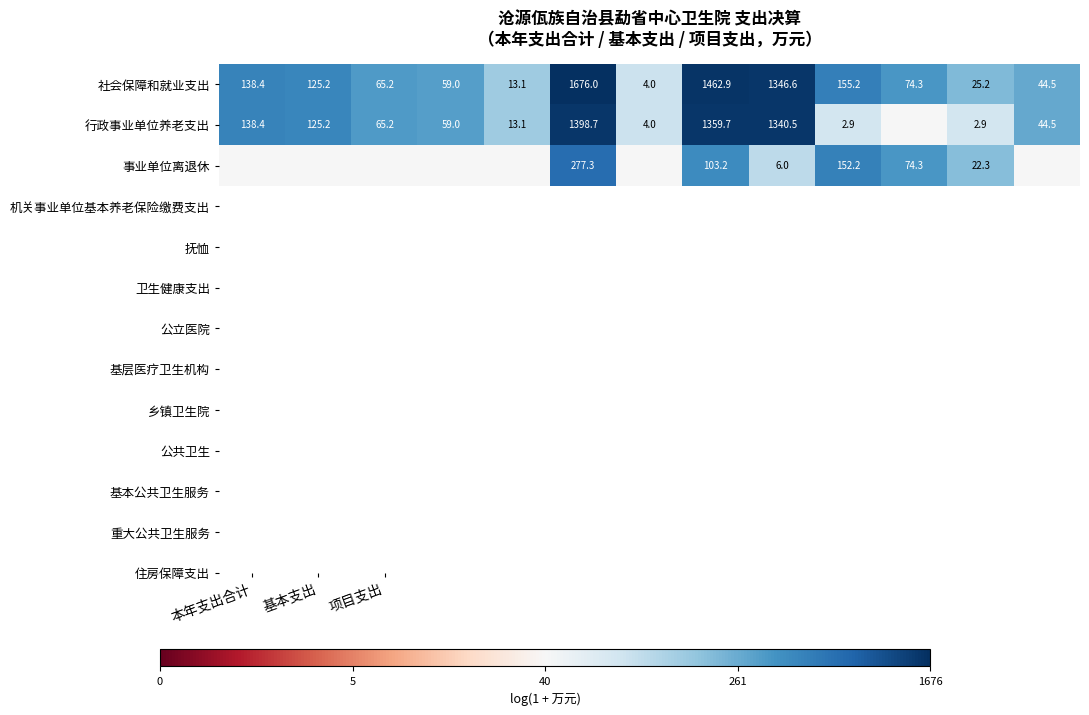

Count the number of data series in this chart.

3